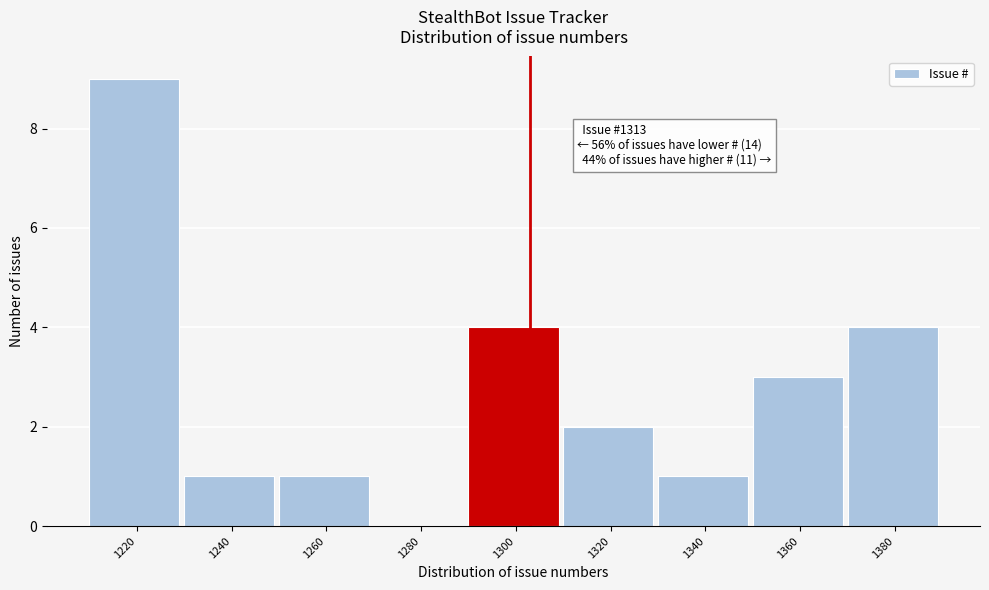

Reading left to right, transcribe all the data shown in this chart.

1220=9	1240=1	1260=1	1280=0	1300=4	1320=2	1340=1	1360=3	1380=4